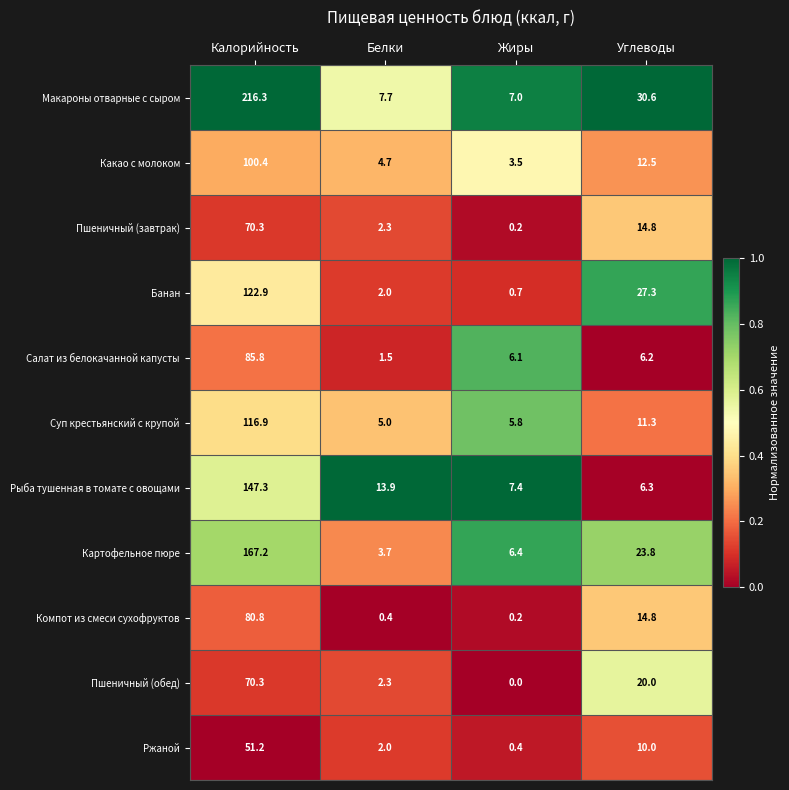

Which series has the largest range (max minus min)?

Макароны отварные с сыром